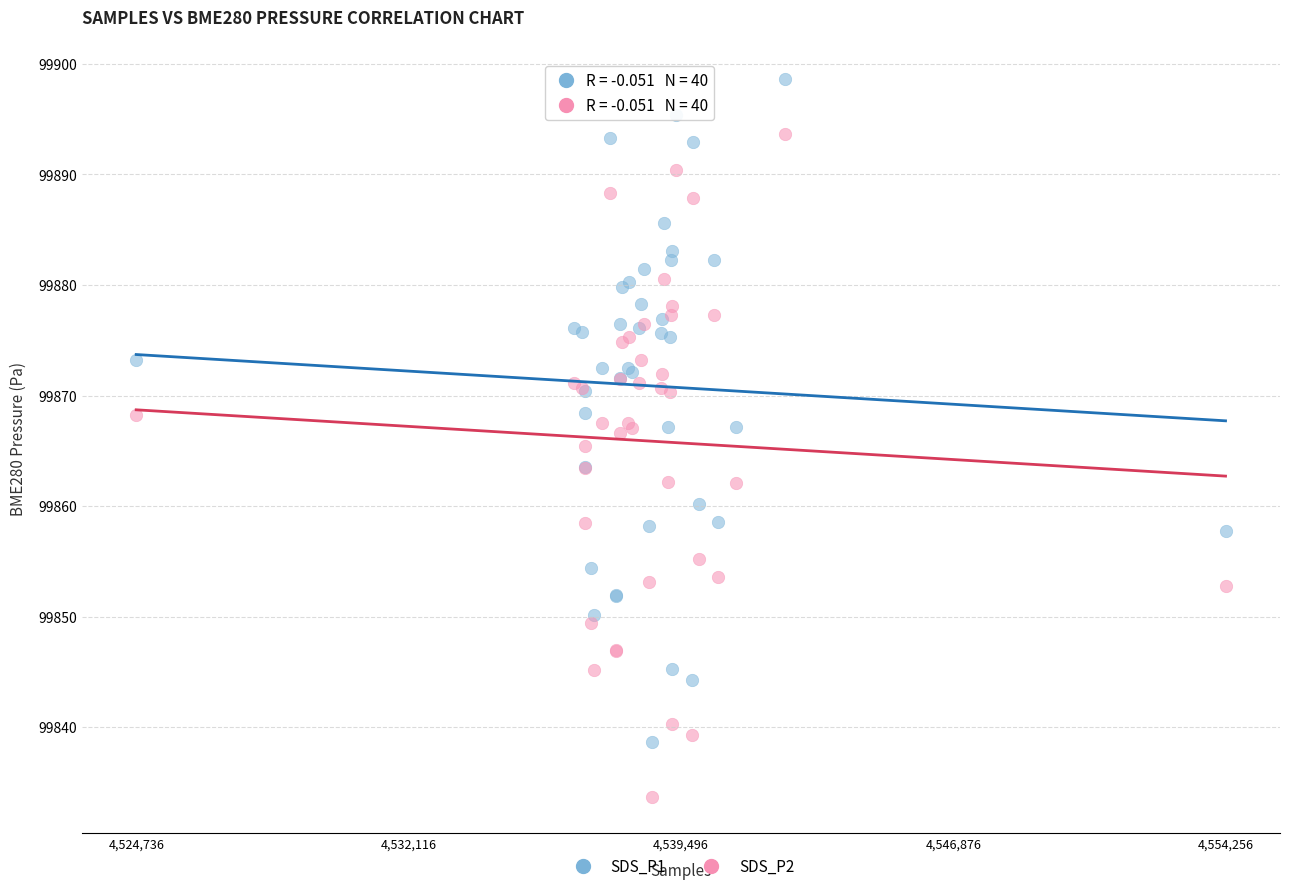

Which series contains the lowest Y value?

SDS_P2